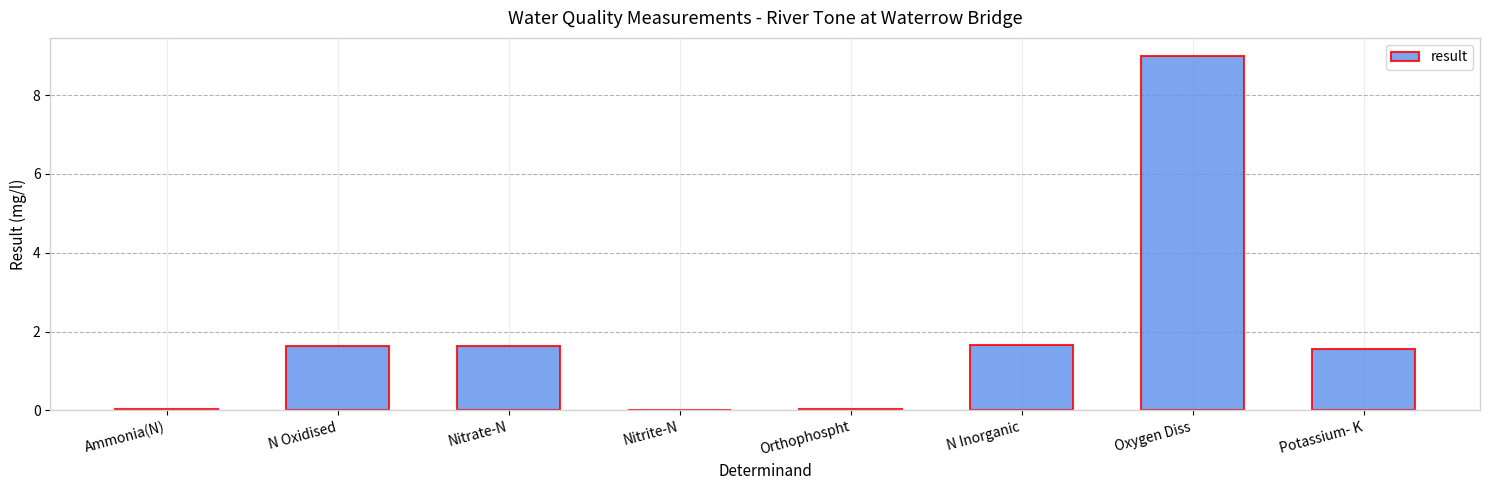

What is the difference between the values at Oxygen Diss and Nitrate-N?

7.4